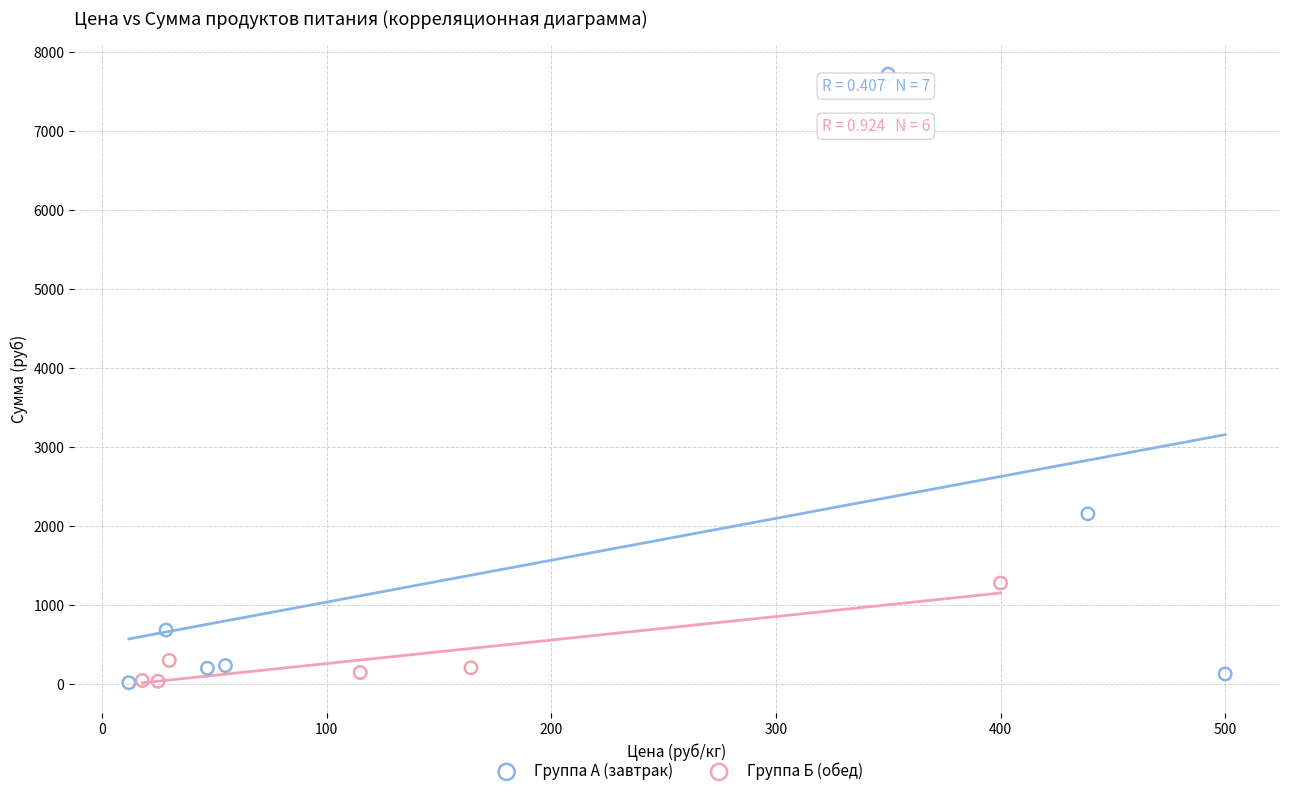

What are all the series names shown in the legend?

Группа А (завтрак), Группа Б (обед)